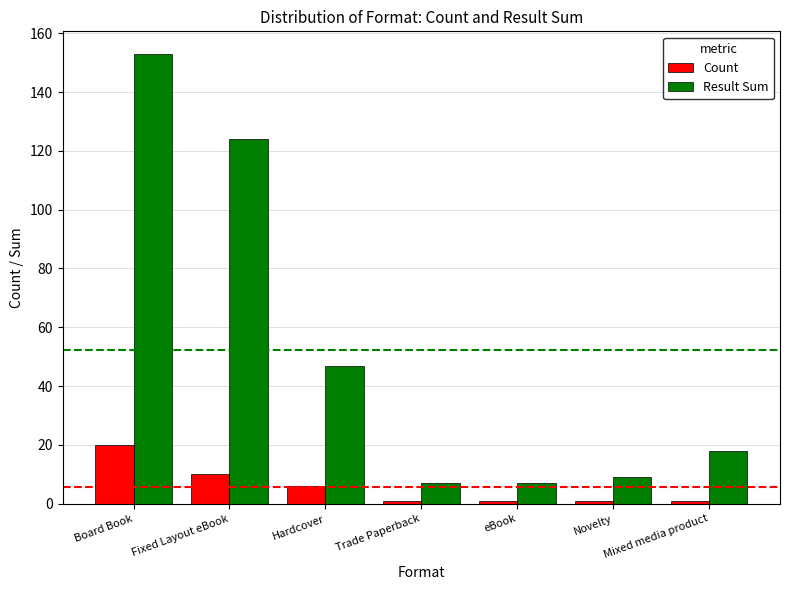

Which series has the widest spread of values?

Result Sum